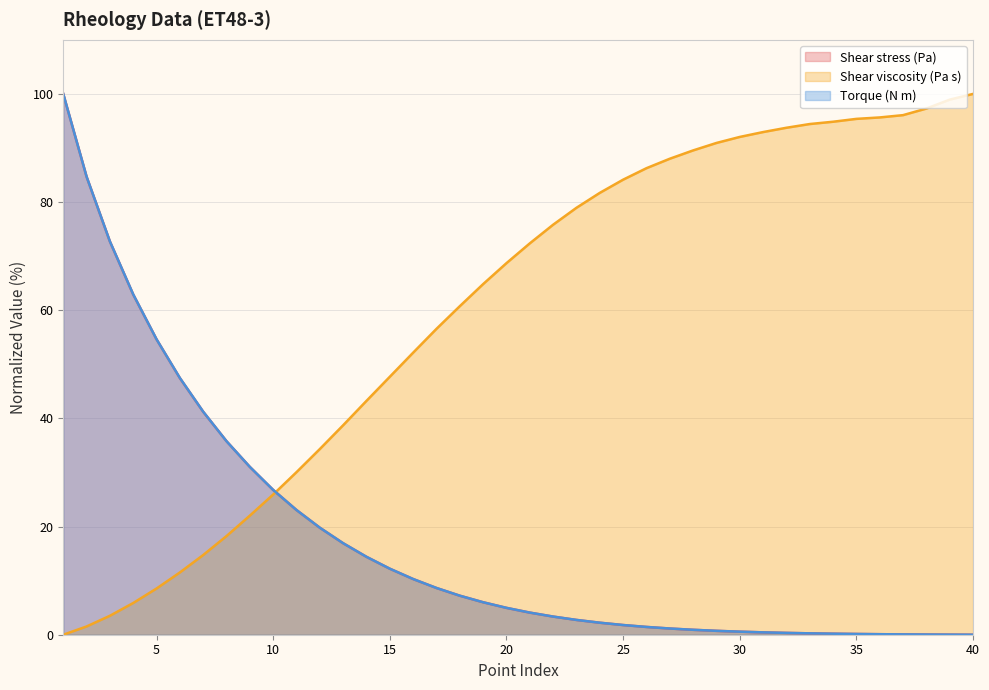

The Torque (N m) series shows 2.2 at 24. True or false?

True